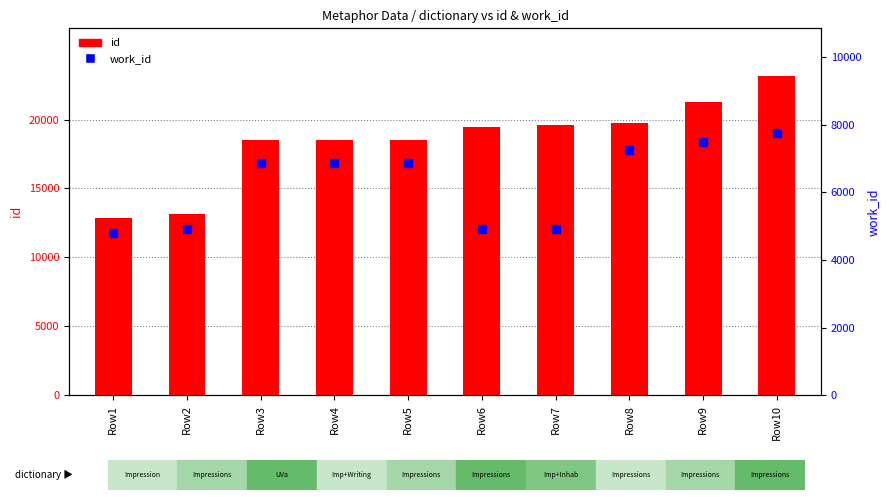

What are all the series names shown in the legend?

id, work_id